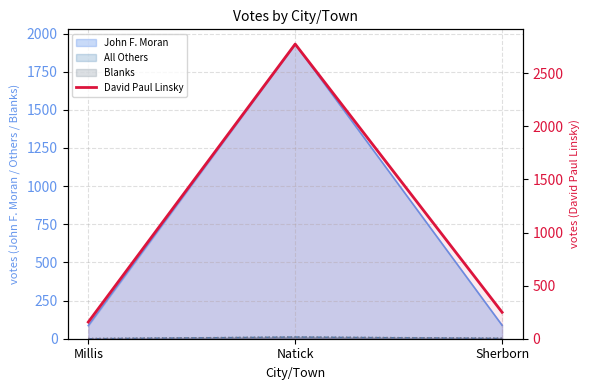

Which label corresponds to the smallest value in the chart?

Millis